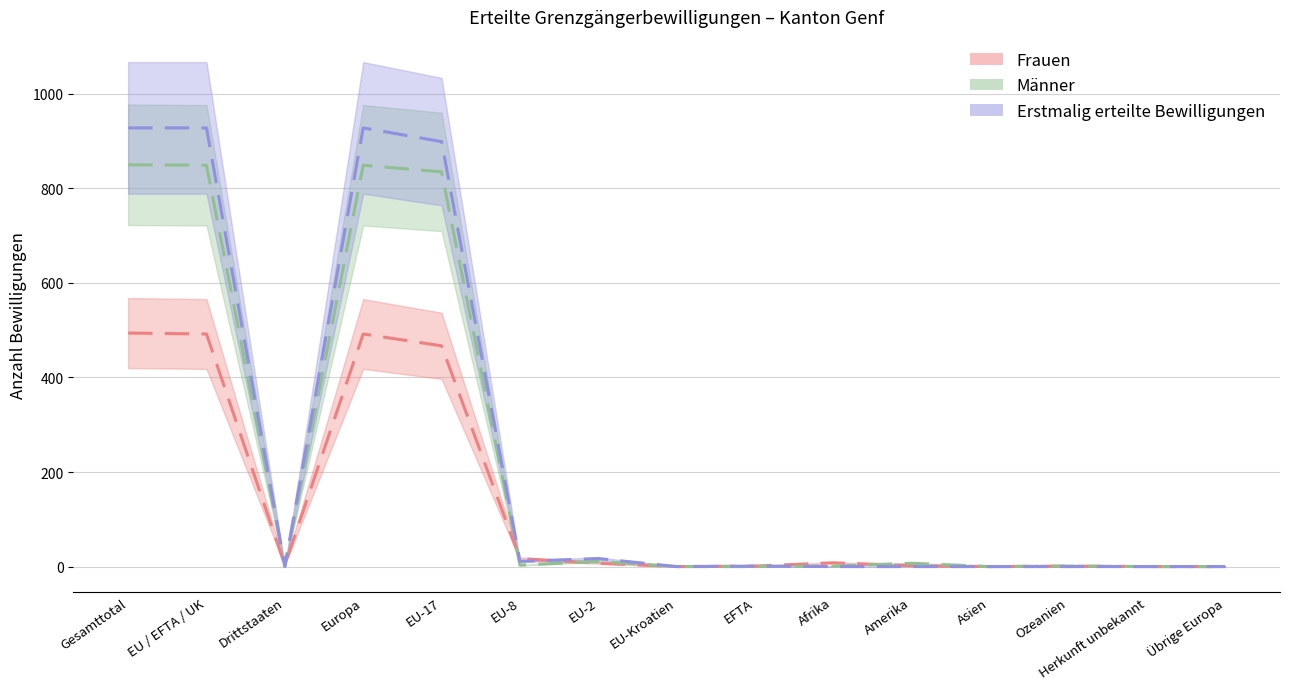

What is the total value across all series at EFTA?

2